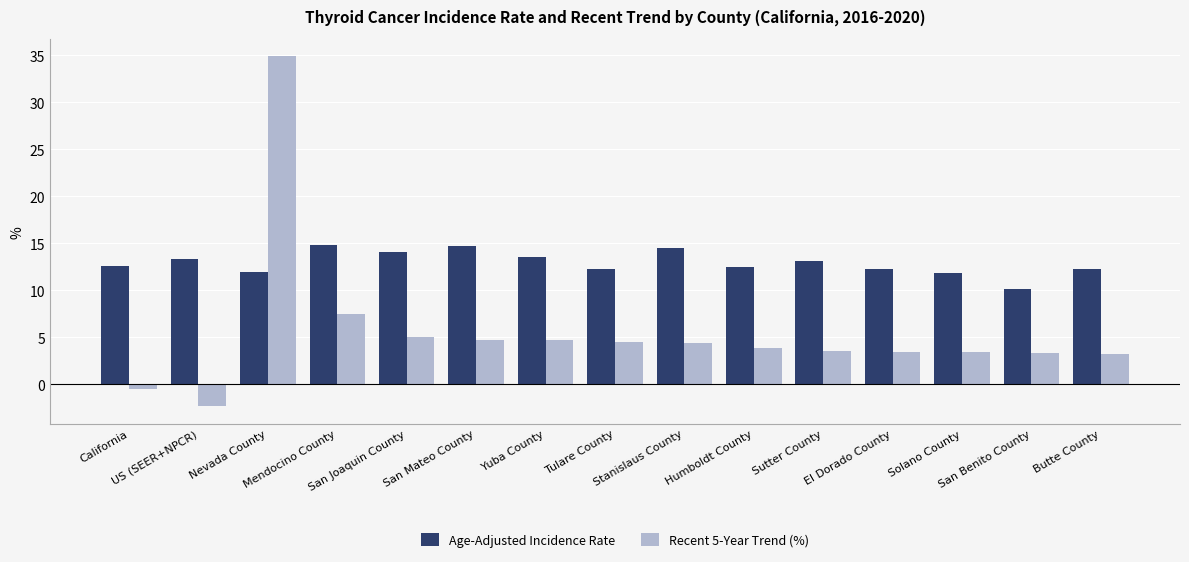

At San Mateo County, list the series in order from smallest to largest.

Recent 5-Year Trend (%), Age-Adjusted Incidence Rate